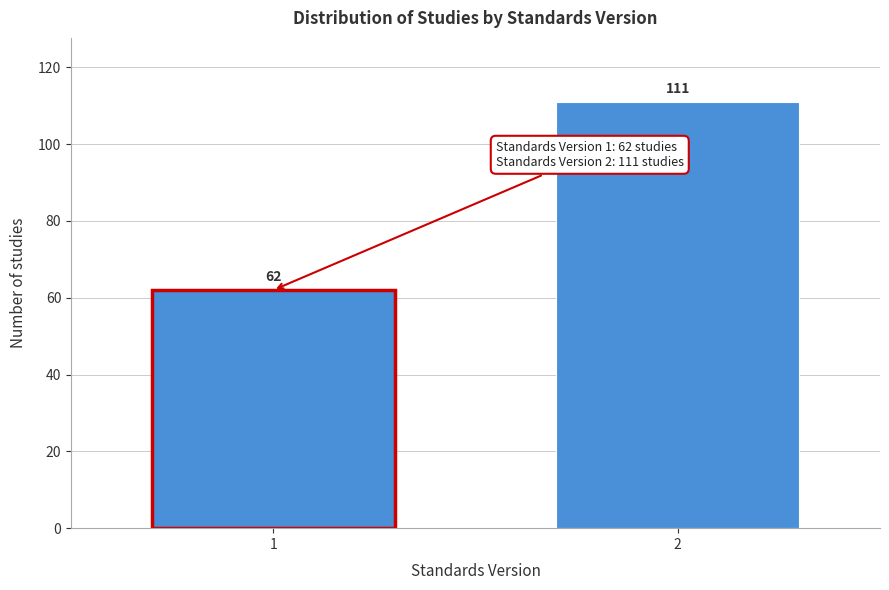

Reading left to right, extract all data points from this chart.

62	111